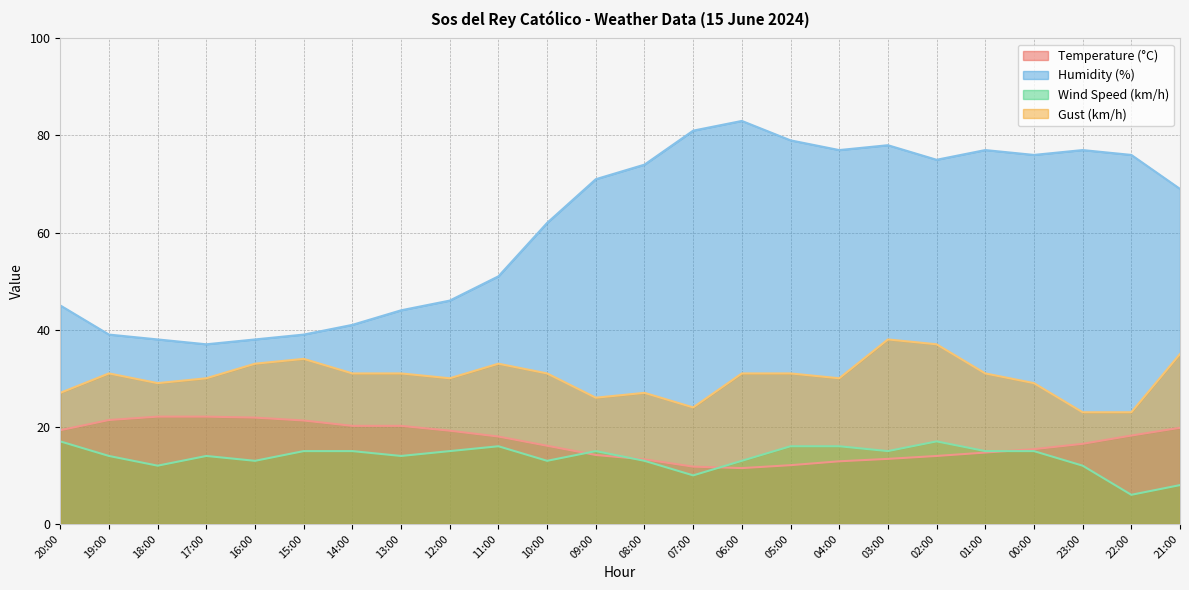

Reading left to right, transcribe all the data shown in this chart.

Temperature (°C): 20:00=19.3	19:00=21.4	18:00=22.1	17:00=22.1	16:00=21.9	15:00=21.3	14:00=20.2	13:00=20.2	12:00=19.2	11:00=18.0	10:00=16.1	09:00=14.2	08:00=13.3	07:00=11.8	06:00=11.5	05:00=12.1	04:00=12.9	03:00=13.4	02:00=14.0	01:00=14.7	00:00=15.4	23:00=16.5	22:00=18.2	21:00=19.8
Humidity (%): 20:00=45.0	19:00=39.0	18:00=38.0	17:00=37.0	16:00=38.0	15:00=39.0	14:00=41.0	13:00=44.0	12:00=46.0	11:00=51.0	10:00=62.0	09:00=71.0	08:00=74.0	07:00=81.0	06:00=83.0	05:00=79.0	04:00=77.0	03:00=78.0	02:00=75.0	01:00=77.0	00:00=76.0	23:00=77.0	22:00=76.0	21:00=69.0
Wind Speed (km/h): 20:00=17.0	19:00=14.0	18:00=12.0	17:00=14.0	16:00=13.0	15:00=15.0	14:00=15.0	13:00=14.0	12:00=15.0	11:00=16.0	10:00=13.0	09:00=15.0	08:00=13.0	07:00=10.0	06:00=13.0	05:00=16.0	04:00=16.0	03:00=15.0	02:00=17.0	01:00=15.0	00:00=15.0	23:00=12.0	22:00=6.0	21:00=8.0
Gust (km/h): 20:00=27.0	19:00=31.0	18:00=29.0	17:00=30.0	16:00=33.0	15:00=34.0	14:00=31.0	13:00=31.0	12:00=30.0	11:00=33.0	10:00=31.0	09:00=26.0	08:00=27.0	07:00=24.0	06:00=31.0	05:00=31.0	04:00=30.0	03:00=38.0	02:00=37.0	01:00=31.0	00:00=29.0	23:00=23.0	22:00=23.0	21:00=35.0